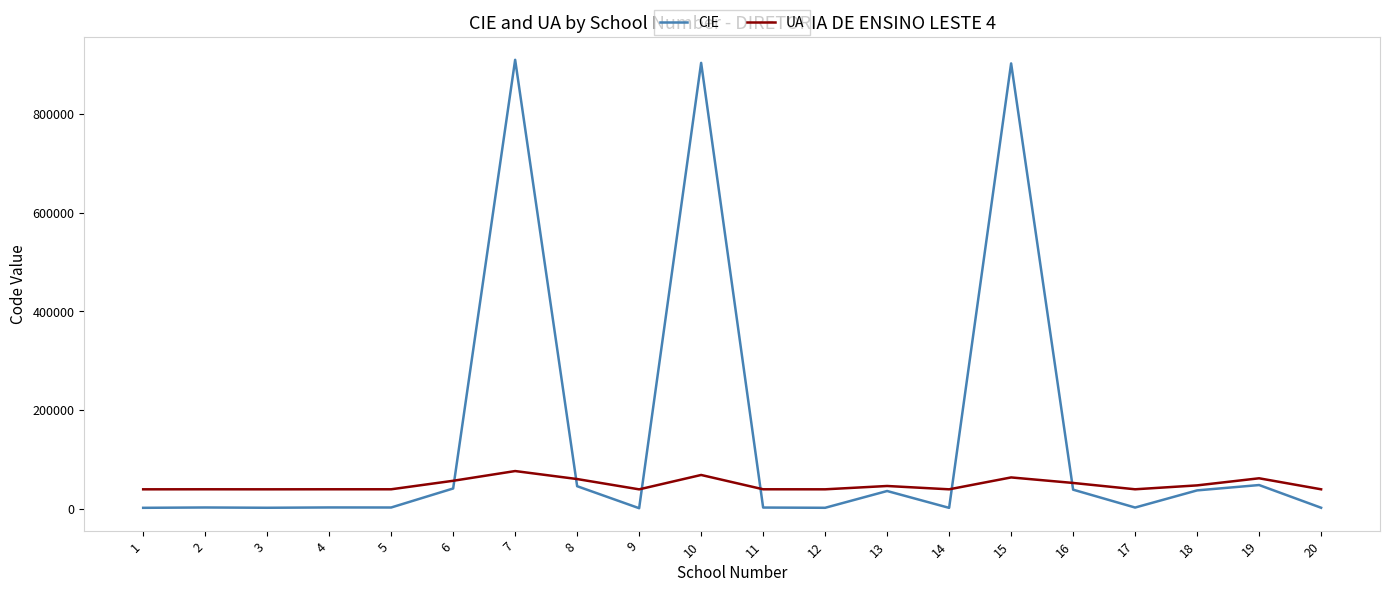

Which series has the widest spread of values?

CIE